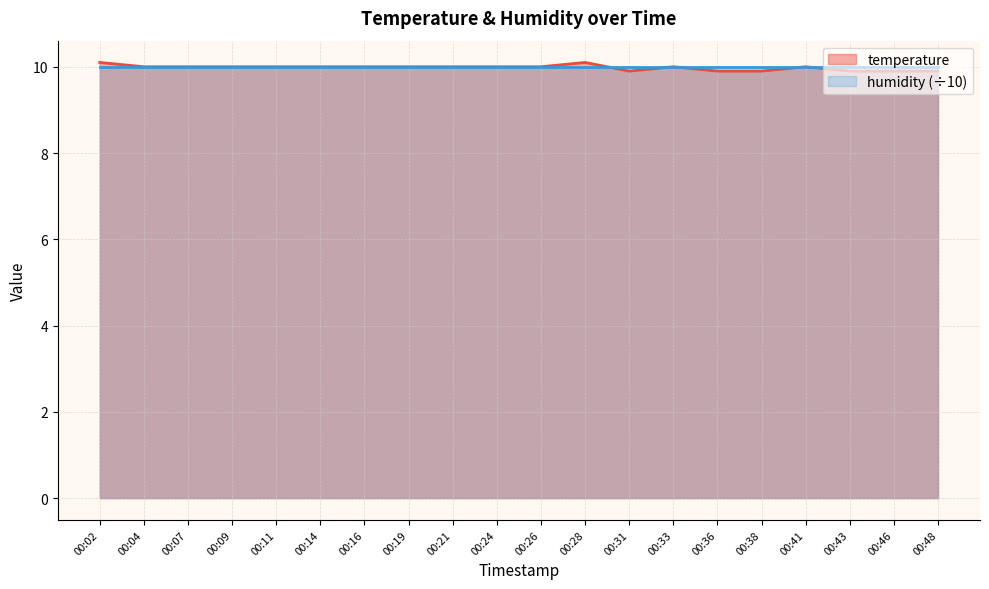

The chart shows a value of 3.6 at 00:46. True or false?

False